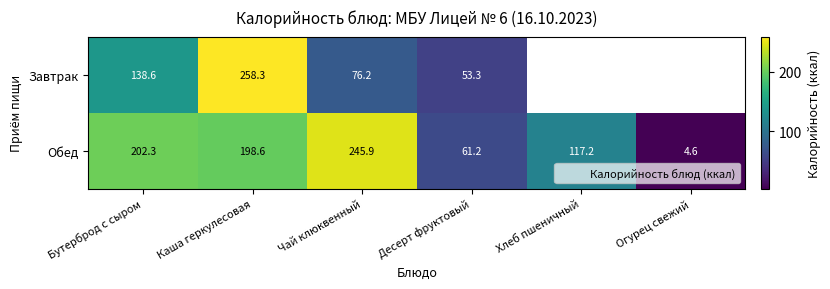

At which category does the chart reach its minimum across all series?

Огурец свежий